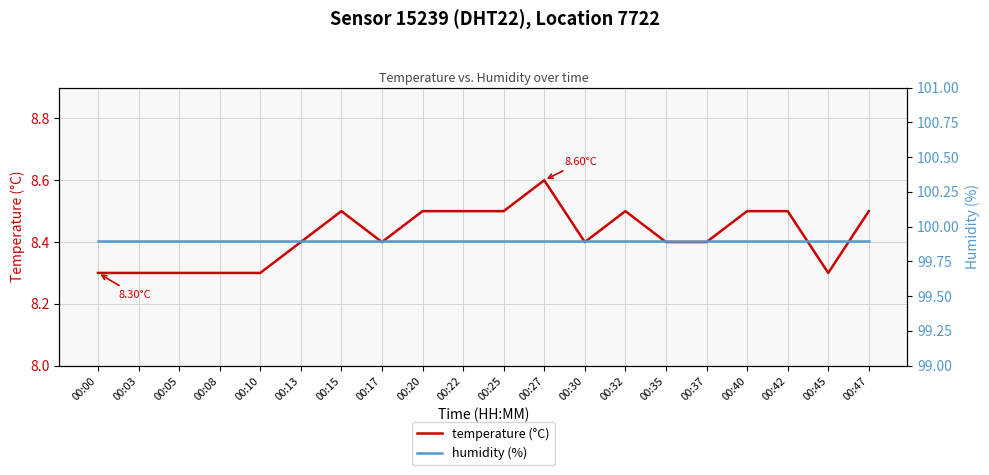

The humidity (%) series shows 68.4 at 00:17. True or false?

False